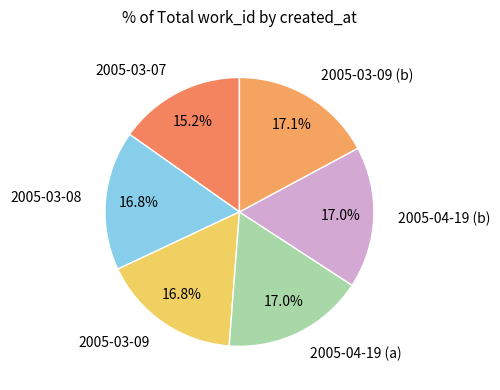

Which category has the smallest portion of the pie?

2005-03-07